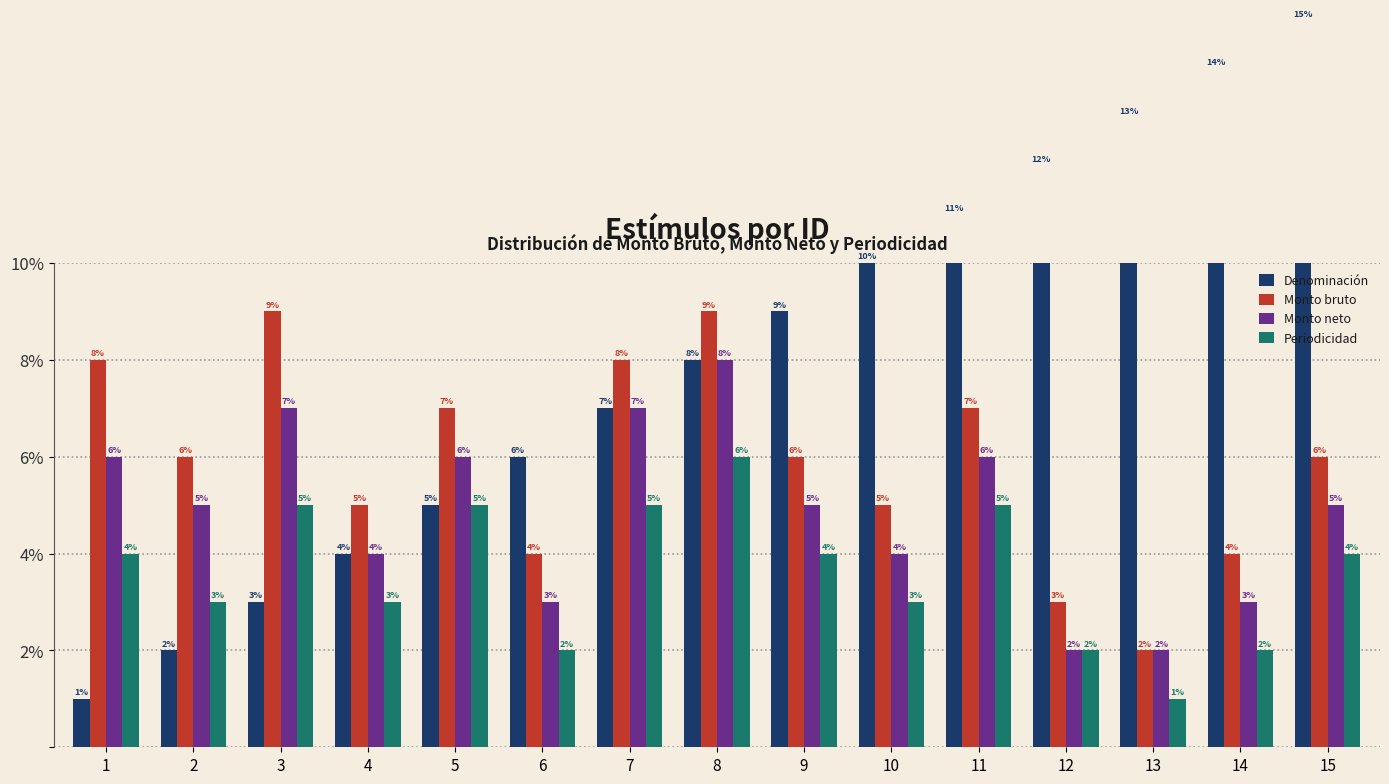

How many distinct data groups are displayed?

4